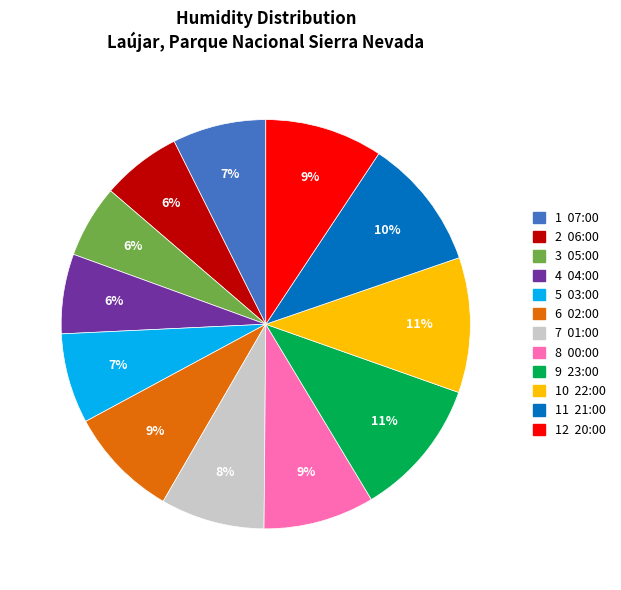

To the nearest percent, what portion does 12 20:00 represent?

9%